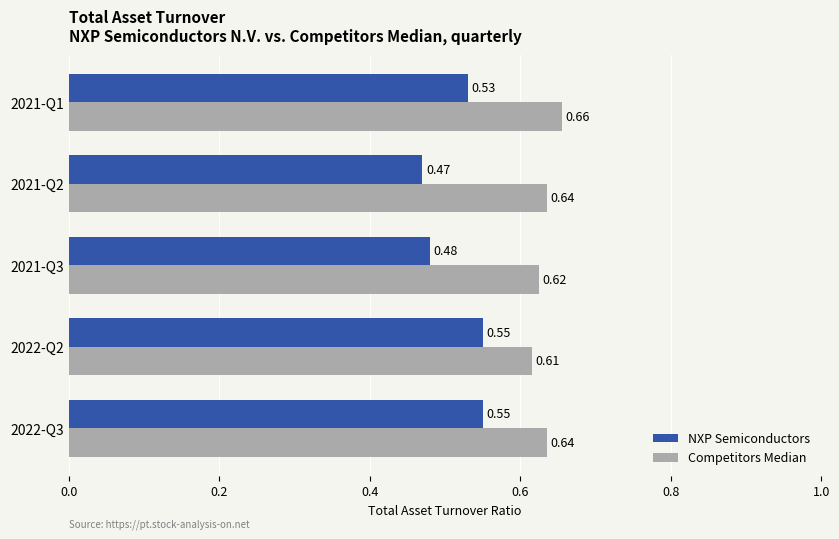

List the series in order of their overall mean, highest first.

Competitors Median, NXP Semiconductors